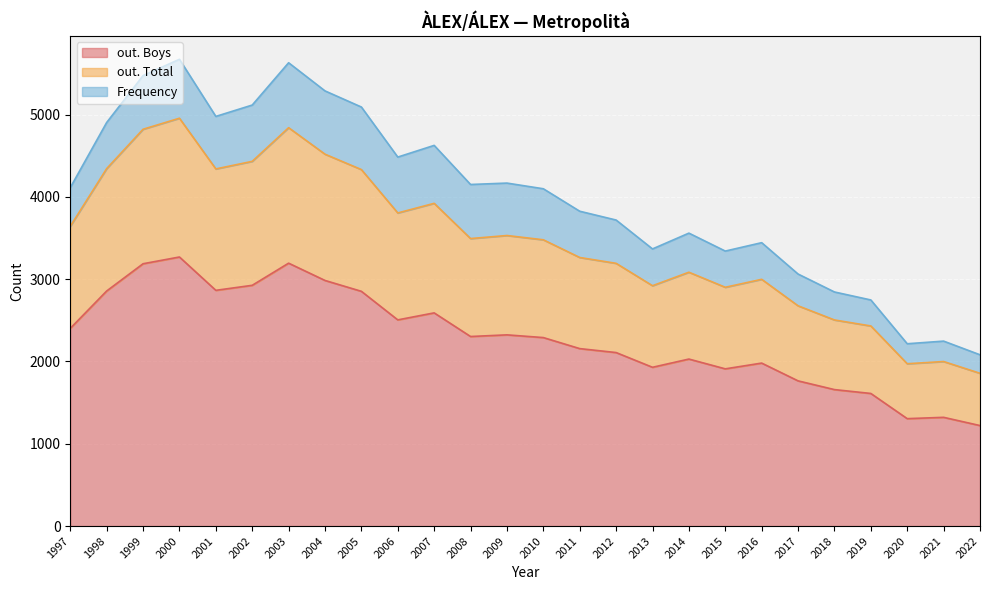

What are all the series names shown in the legend?

out. Boys, out. Total, Frequency